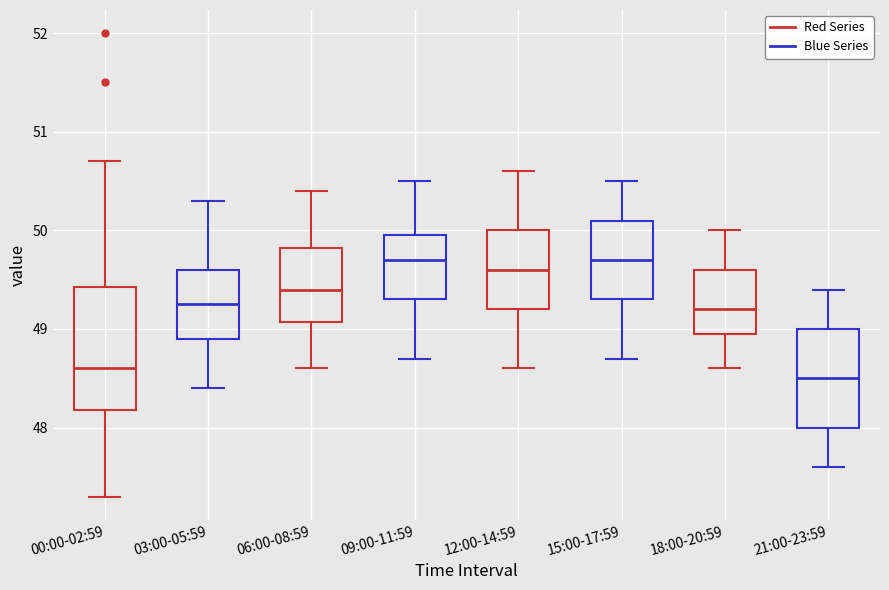

Reading left to right, read every box against the y-axis: the position of its median line, the range the box covers, and the ends of its whiskers. The values are not printed on the chart, so give them approximately, as read against the axis.

00:00-02:59: median 48.6, box 48.2 to 49.4, whiskers 47.3 to 50.7
03:00-05:59: median 49.3, box 48.9 to 49.6, whiskers 48.4 to 50.3
06:00-08:59: median 49.4, box 49.1 to 49.8, whiskers 48.6 to 50.4
09:00-11:59: median 49.7, box 49.3 to 50.0, whiskers 48.7 to 50.5
12:00-14:59: median 49.6, box 49.2 to 50.0, whiskers 48.6 to 50.6
15:00-17:59: median 49.7, box 49.3 to 50.1, whiskers 48.7 to 50.5
18:00-20:59: median 49.2, box 49.0 to 49.6, whiskers 48.6 to 50.0
21:00-23:59: median 48.5, box 48.0 to 49.0, whiskers 47.6 to 49.4